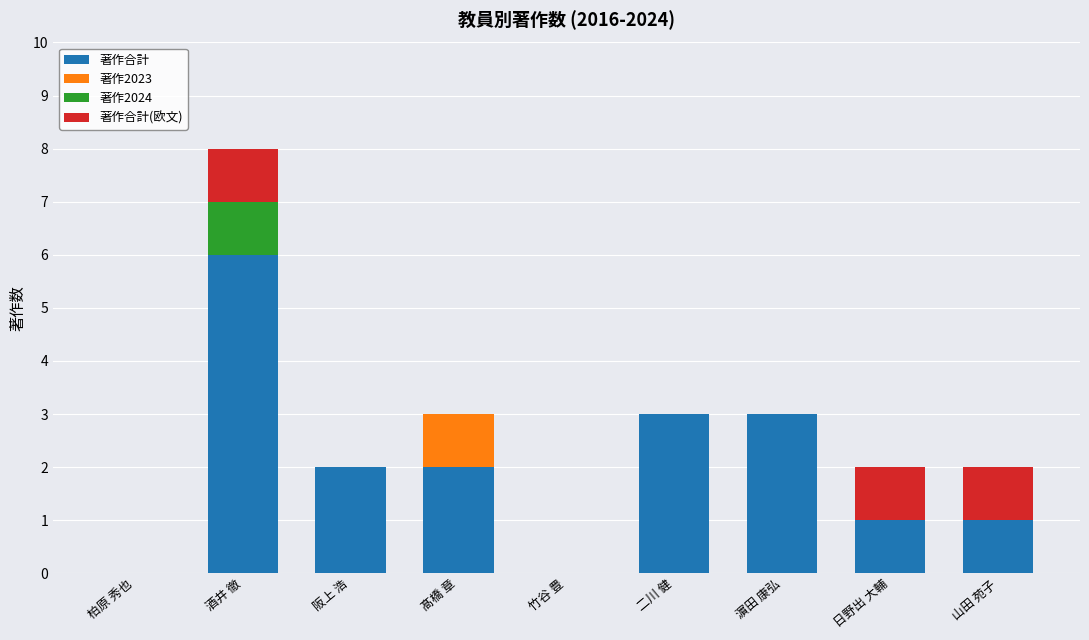

Which category has the highest value in the 著作合計 series?

酒井 徹